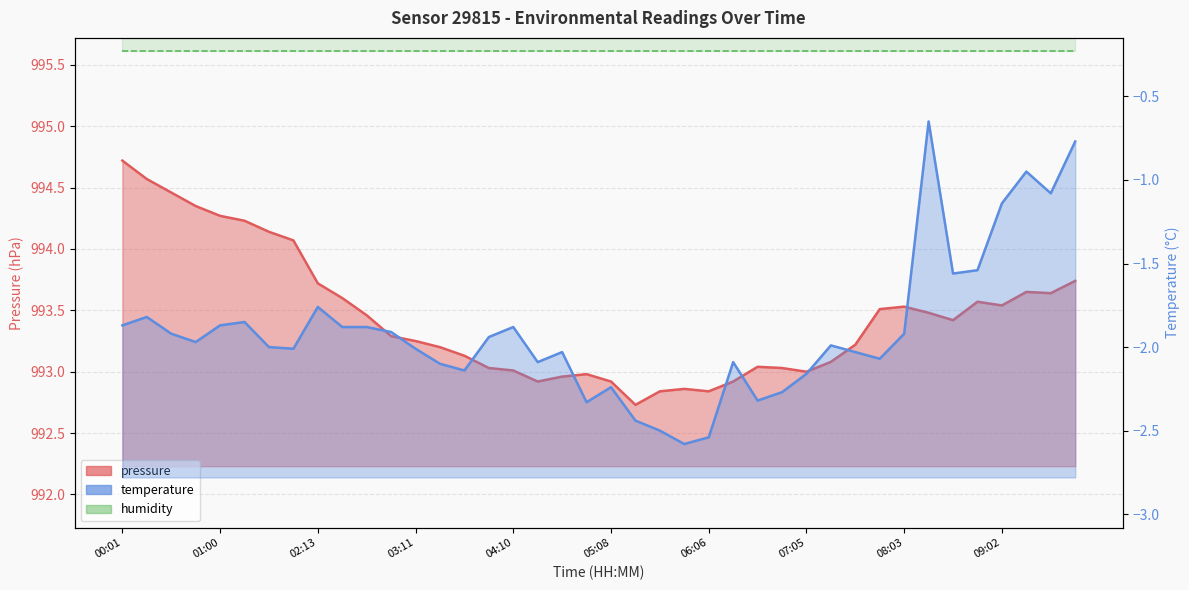

What is the difference between the maximum and second lowest values in the pressure series?

1.9